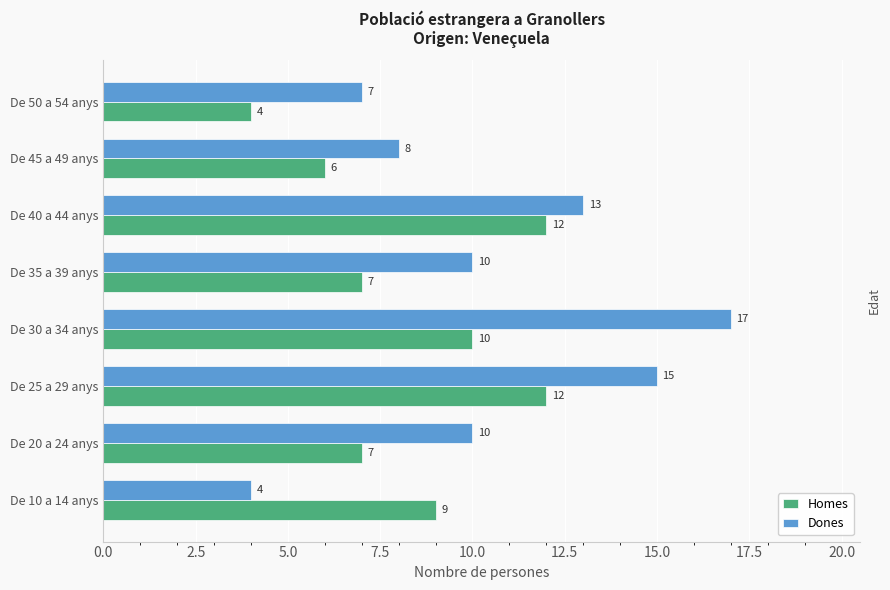

List the series in order of their overall mean, lowest first.

Homes, Dones